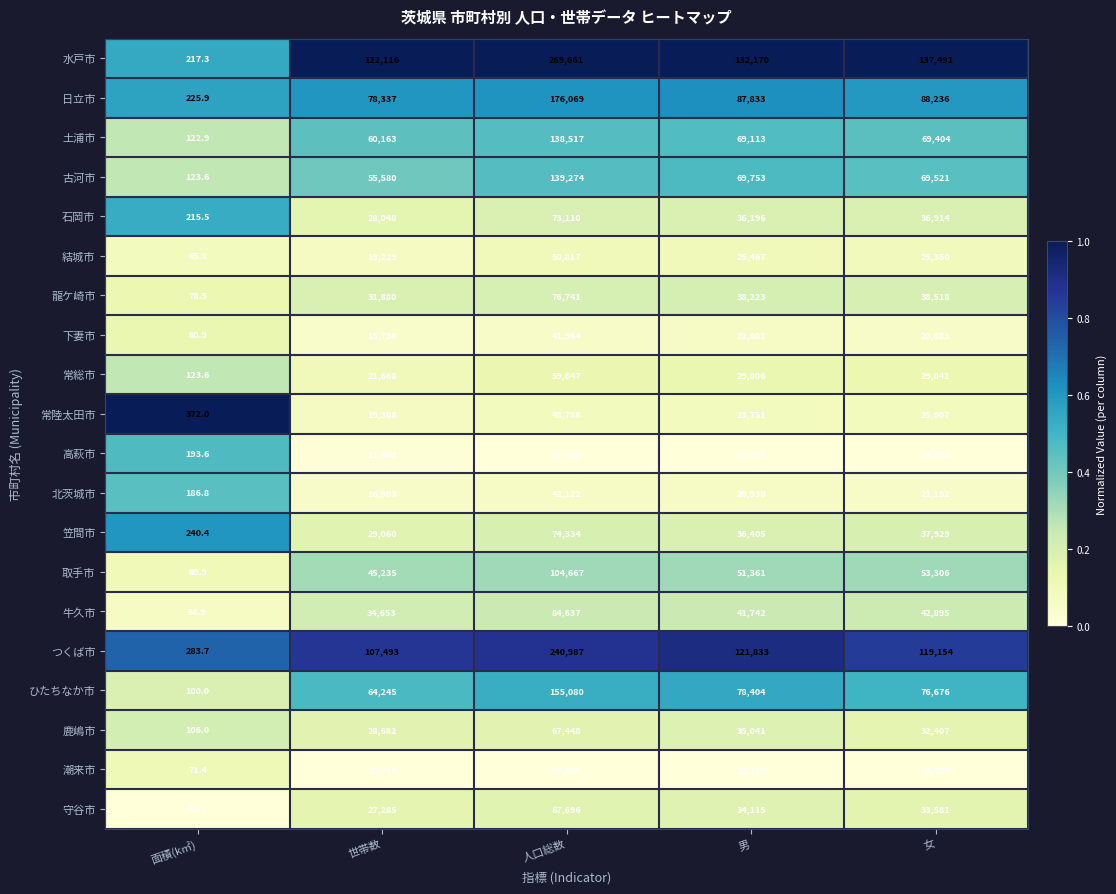

Rank the series by their maximum value, from lowest to highest.

潮来市, 高萩市, 下妻市, 北茨城市, 常陸太田市, 結城市, 常総市, 鹿嶋市, 守谷市, 石岡市, 笠間市, 龍ケ崎市, 牛久市, 取手市, 土浦市, 古河市, ひたちなか市, 日立市, つくば市, 水戸市